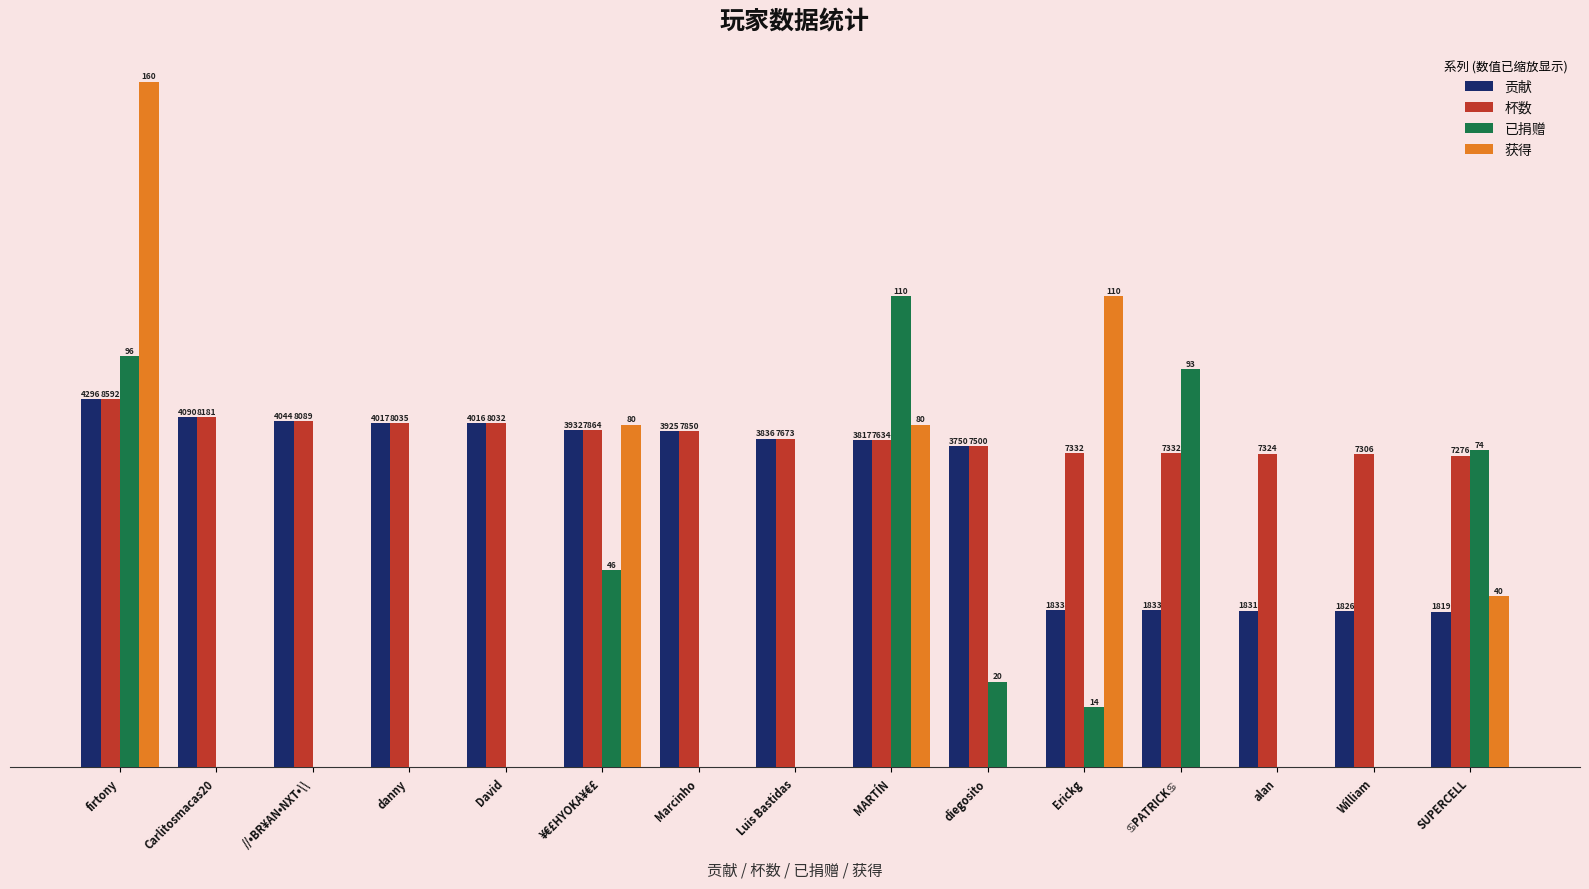

Rank the series by their maximum value, from highest to lowest.

获得, 已捐赠, 贡献, 杯数